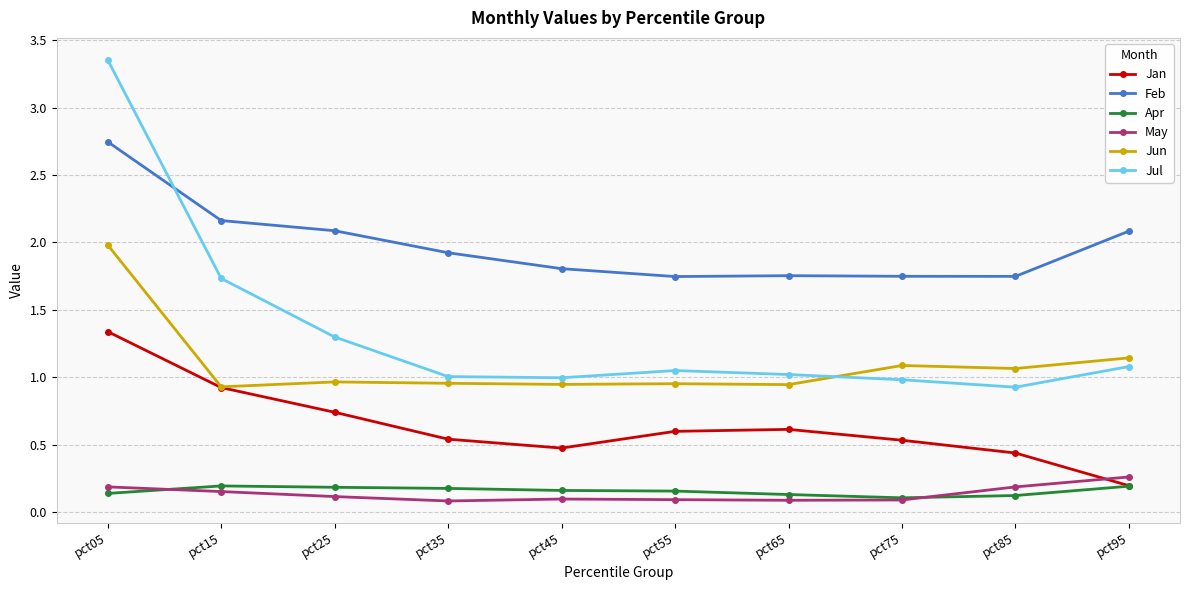

At which label does Jul reach its peak?

pct05